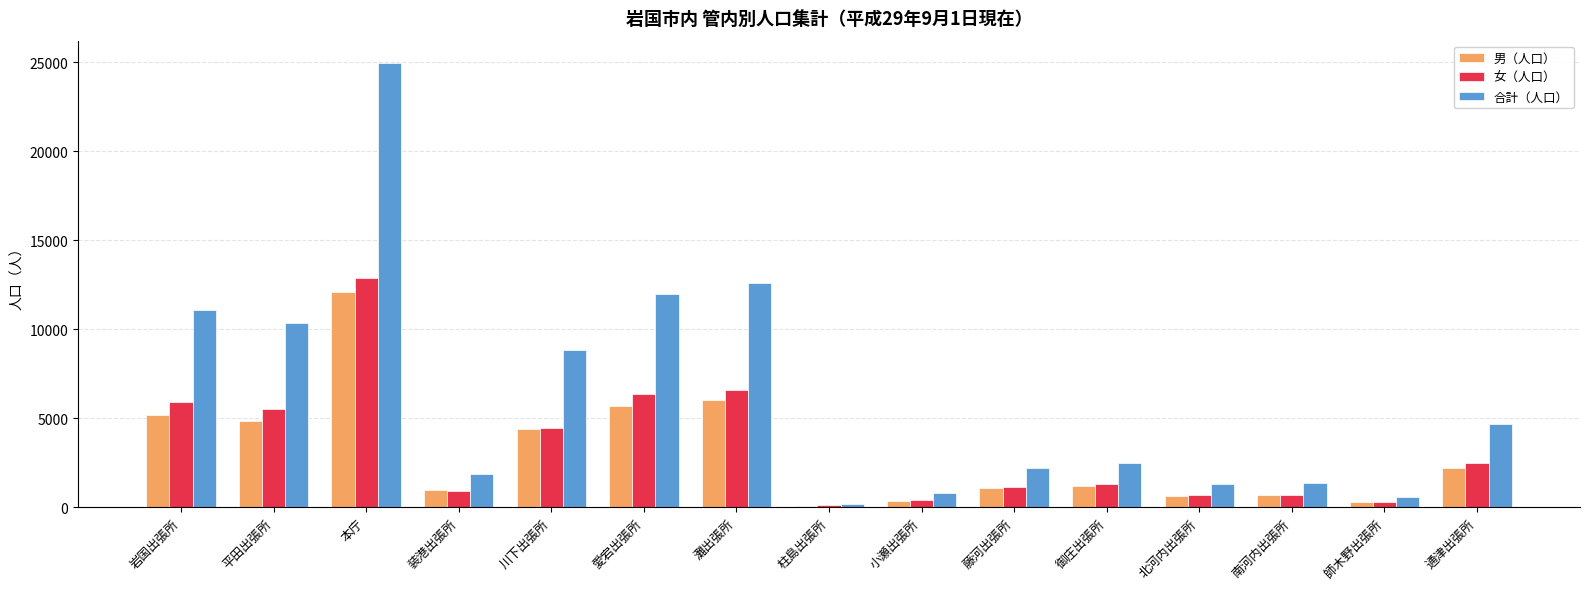

Rank the series by their maximum value, from highest to lowest.

合計（人口）, 女（人口）, 男（人口）